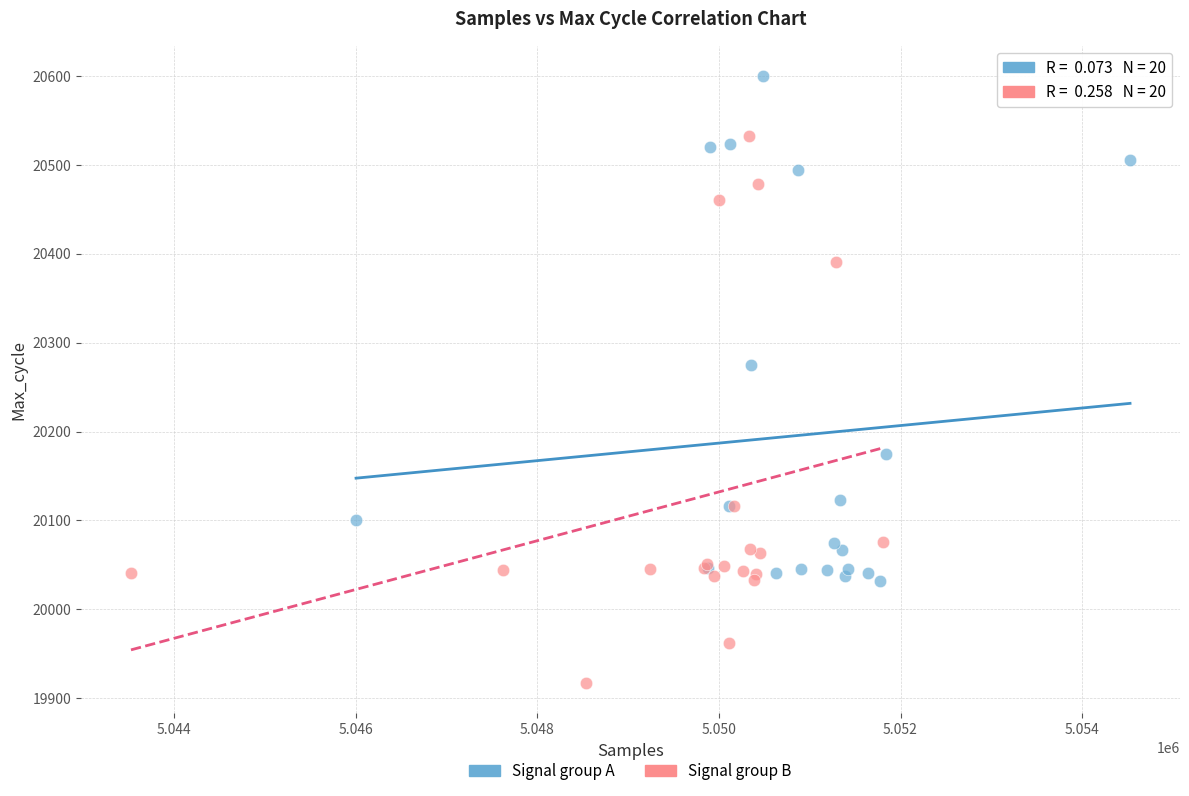

Which series contains the highest Y value?

Signal group A